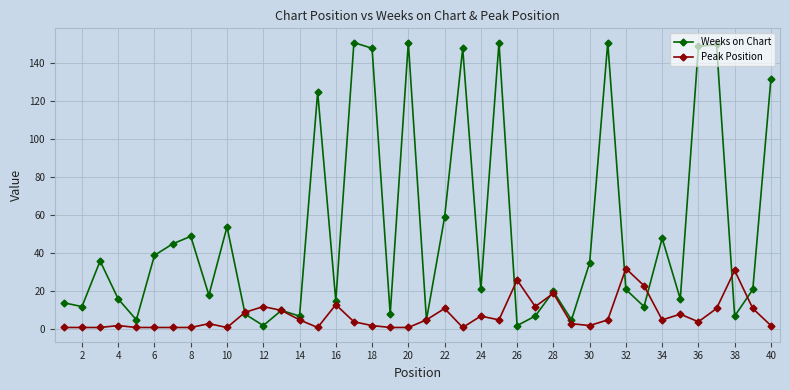

Which series has the largest range (max minus min)?

Weeks on Chart